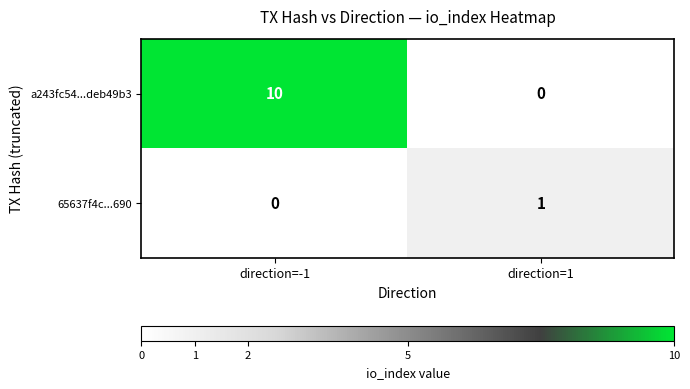

At which category is the sum across all series the highest?

direction=-1